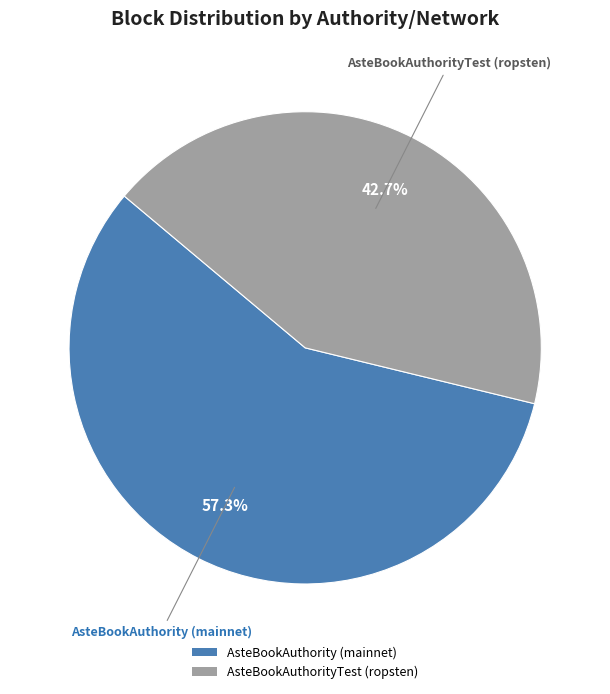

Between AsteBookAuthorityTest (ropsten) and AsteBookAuthority (mainnet), which is larger?

AsteBookAuthority (mainnet)